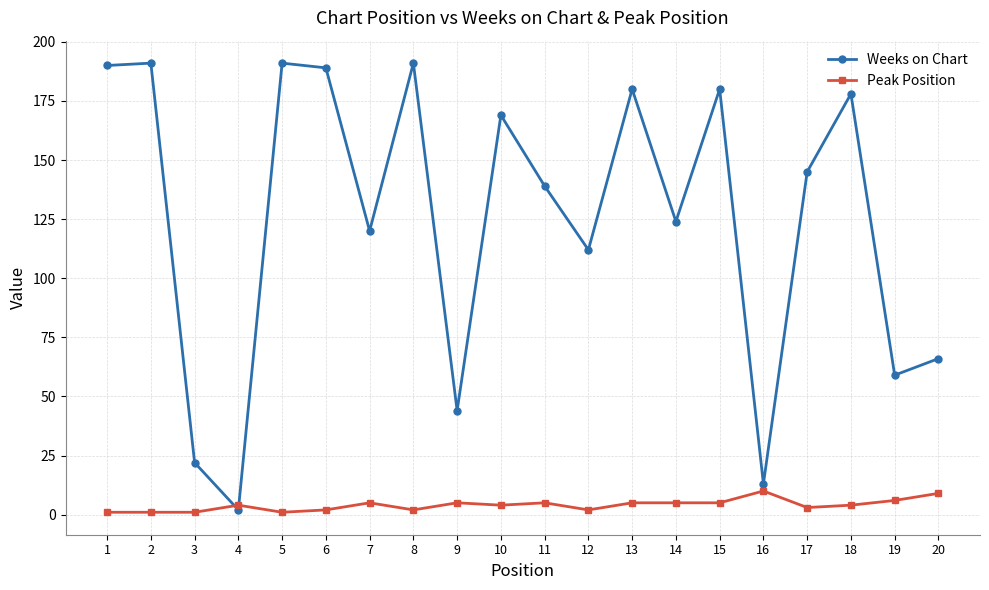

At which label does Weeks on Chart reach its minimum?

4